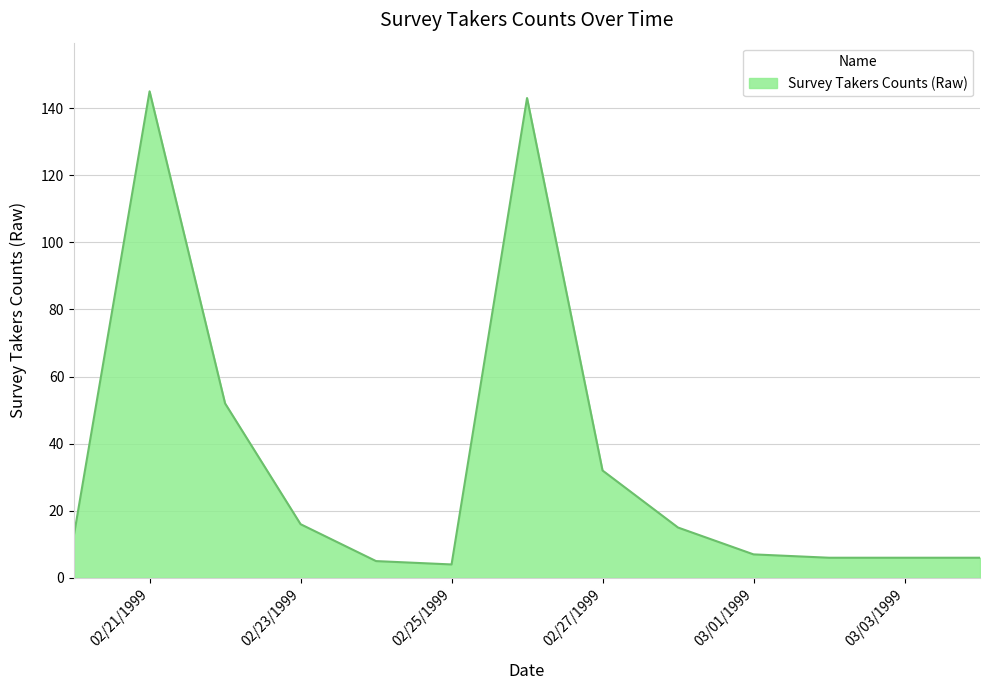

What is the maximum value shown in the chart?

145